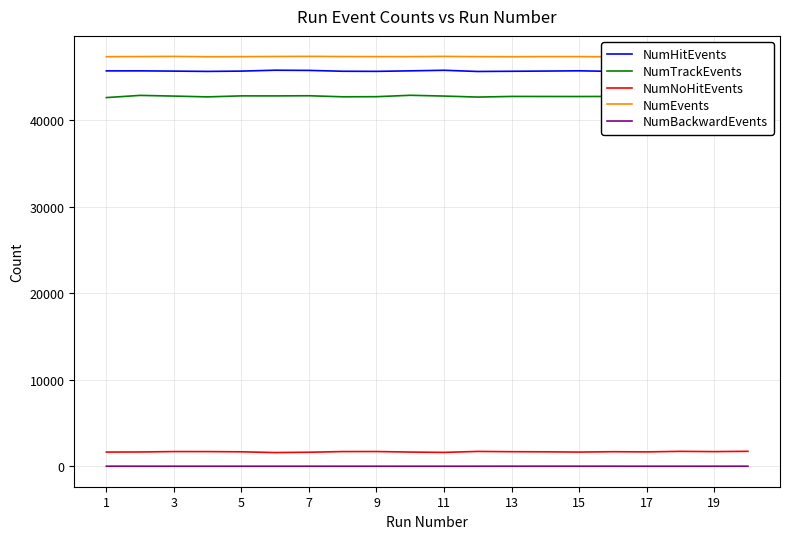

What is the highest value of the NumNoHitEvents series?

1726